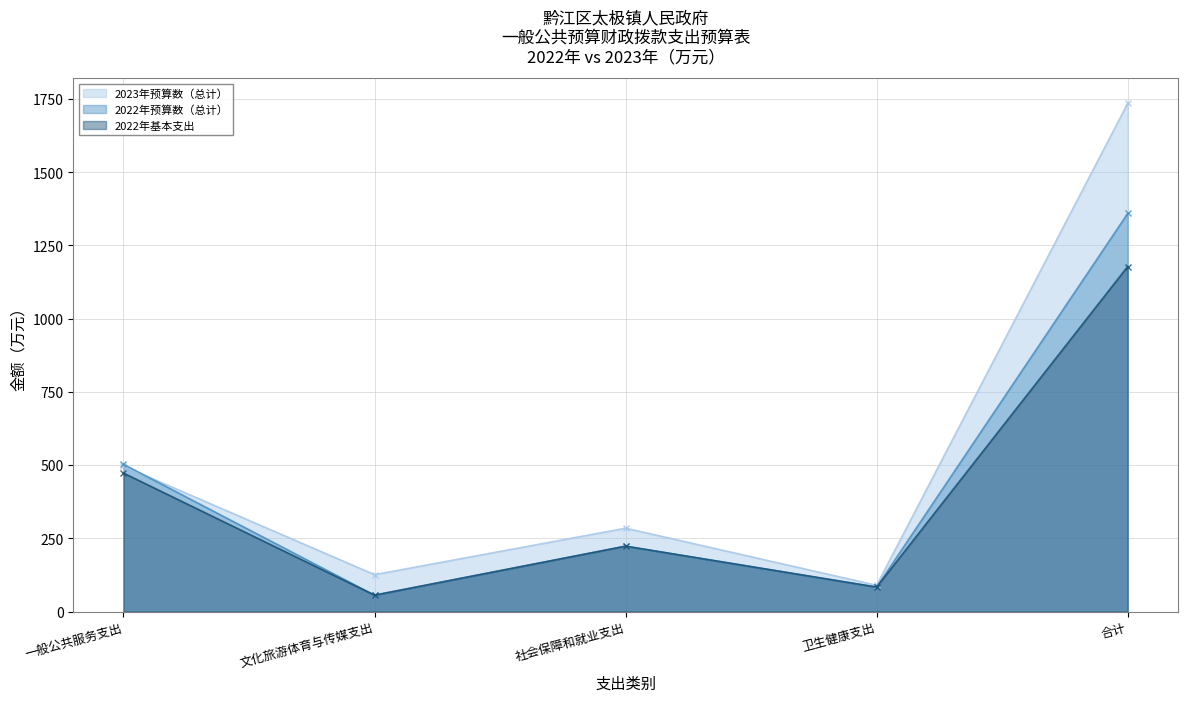

What is the label of the 1st point from the right?

合计